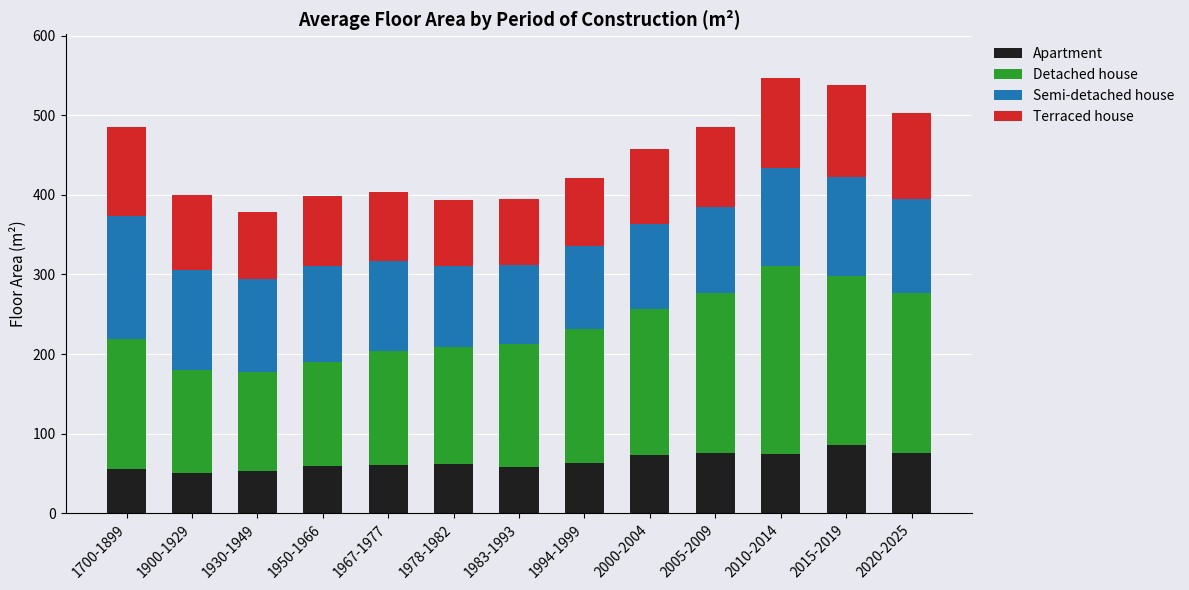

The value of Apartment at 2015-2019 is 86. True or false?

True